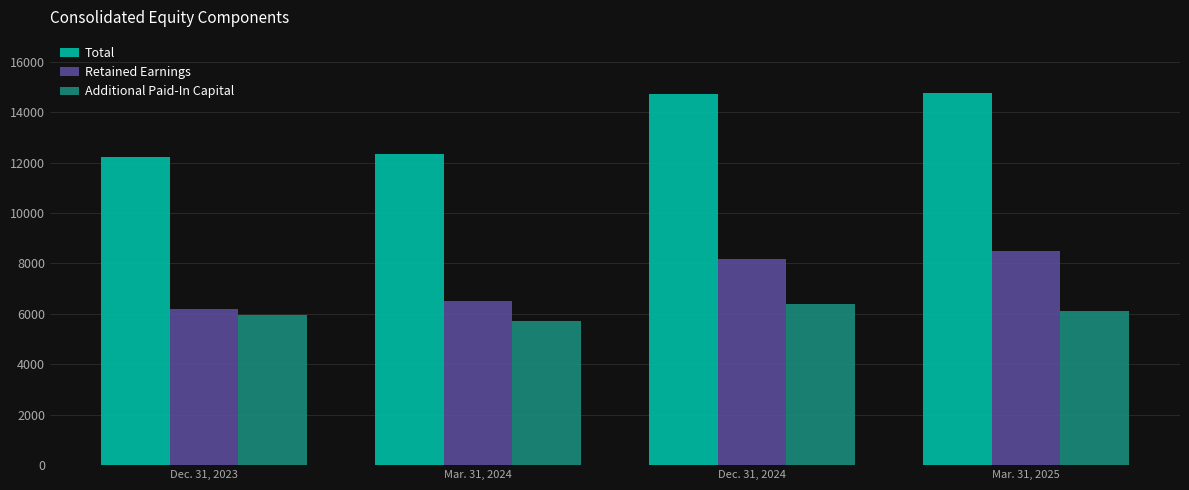

What is the total value across all series at Mar. 31, 2024?

24568